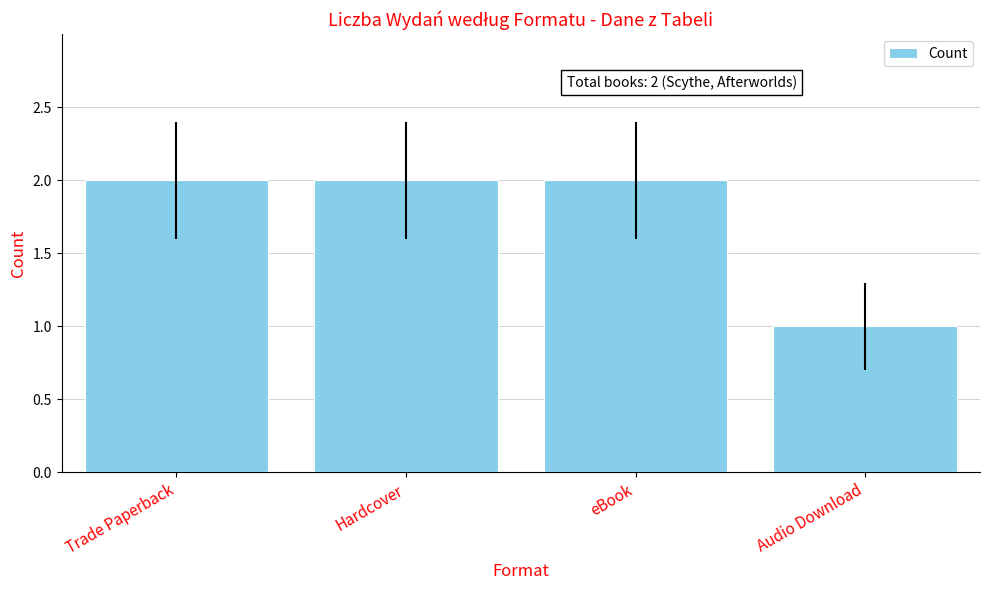

What is the approximate value at eBook?

2